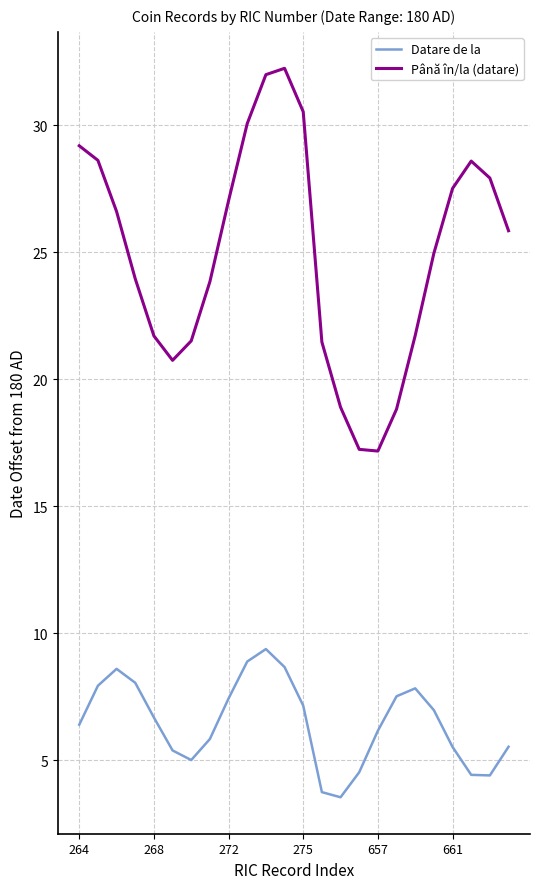

Rank the series by their maximum value, from lowest to highest.

Datare de la, Până în/la (datare)